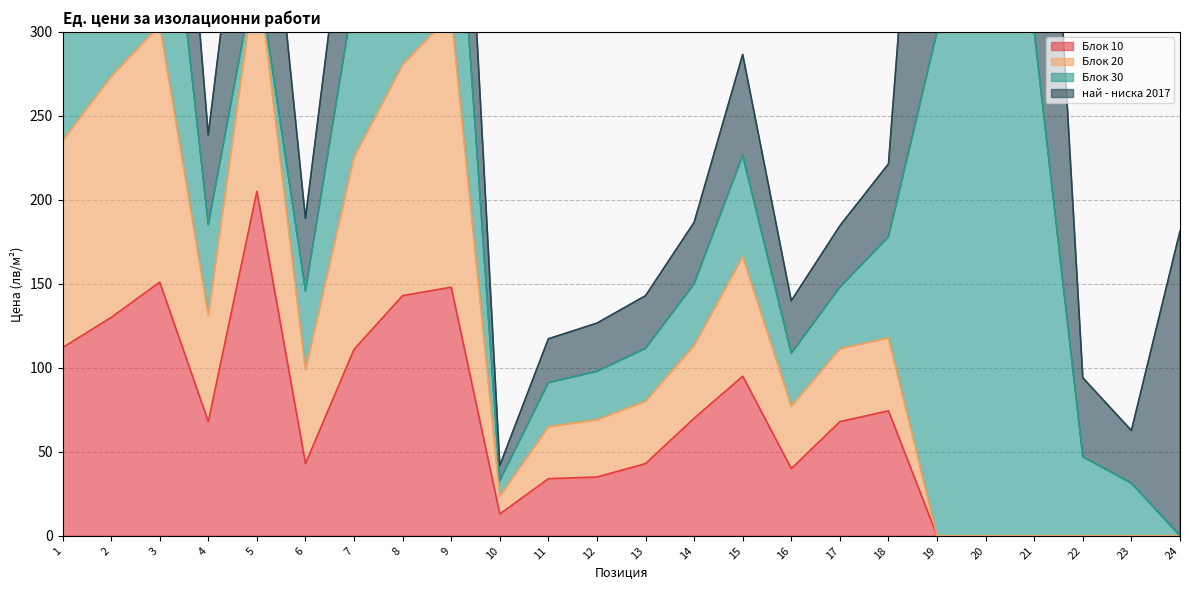

Where is Блок 10 nearest to the value 102?

15